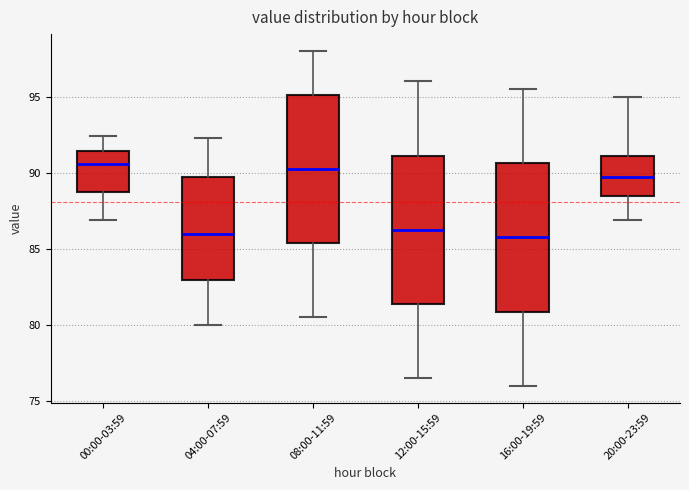

Reading left to right, read every box against the y-axis: the position of its median line, the range the box covers, and the ends of its whiskers. The values are not printed on the chart, so give them approximately, as read against the axis.

00:00-03:59: median 90.5, box 88.5 to 91.5, whiskers 87.0 to 92.5
04:00-07:59: median 86.0, box 83.0 to 89.5, whiskers 80.0 to 92.5
08:00-11:59: median 90.5, box 85.5 to 95.0, whiskers 80.5 to 98.0
12:00-15:59: median 86.5, box 81.5 to 91.0, whiskers 76.5 to 96.0
16:00-19:59: median 86.0, box 81.0 to 90.5, whiskers 76.0 to 95.5
20:00-23:59: median 89.5, box 88.5 to 91.0, whiskers 87.0 to 95.0